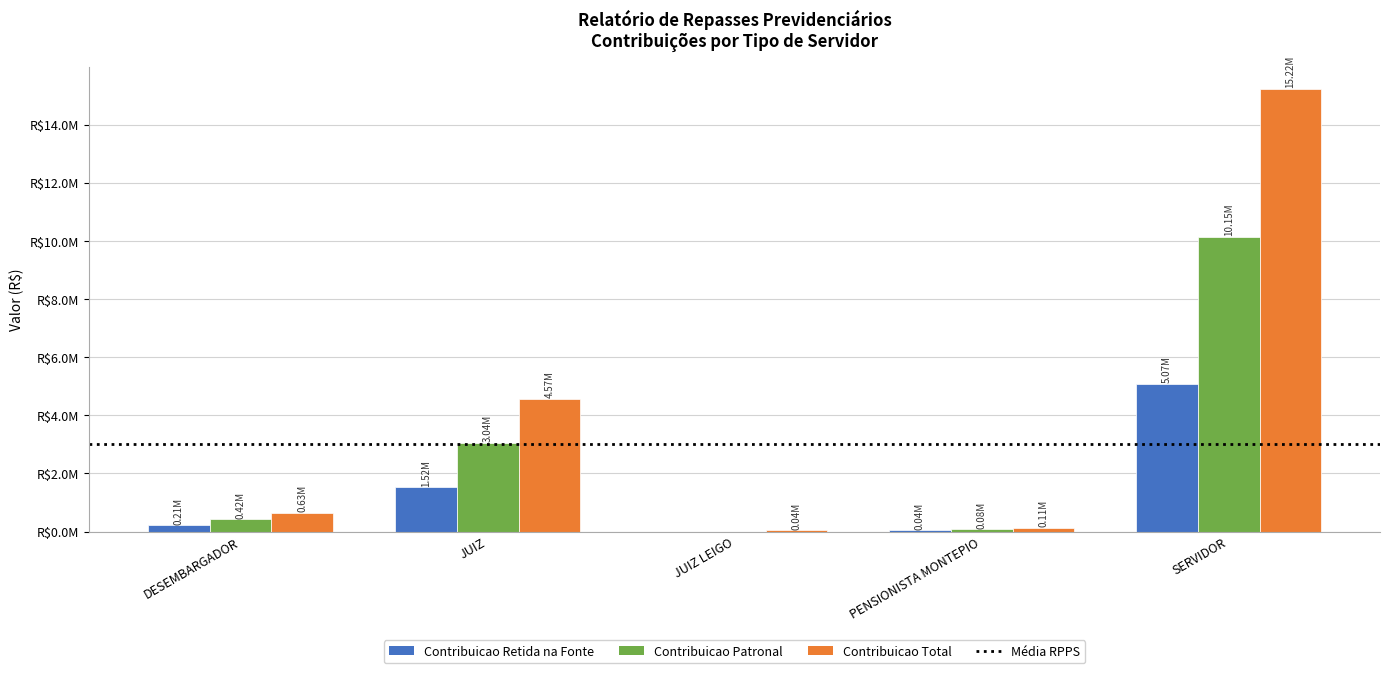

What is the minimum value for Contribuicao Total?

40726.4